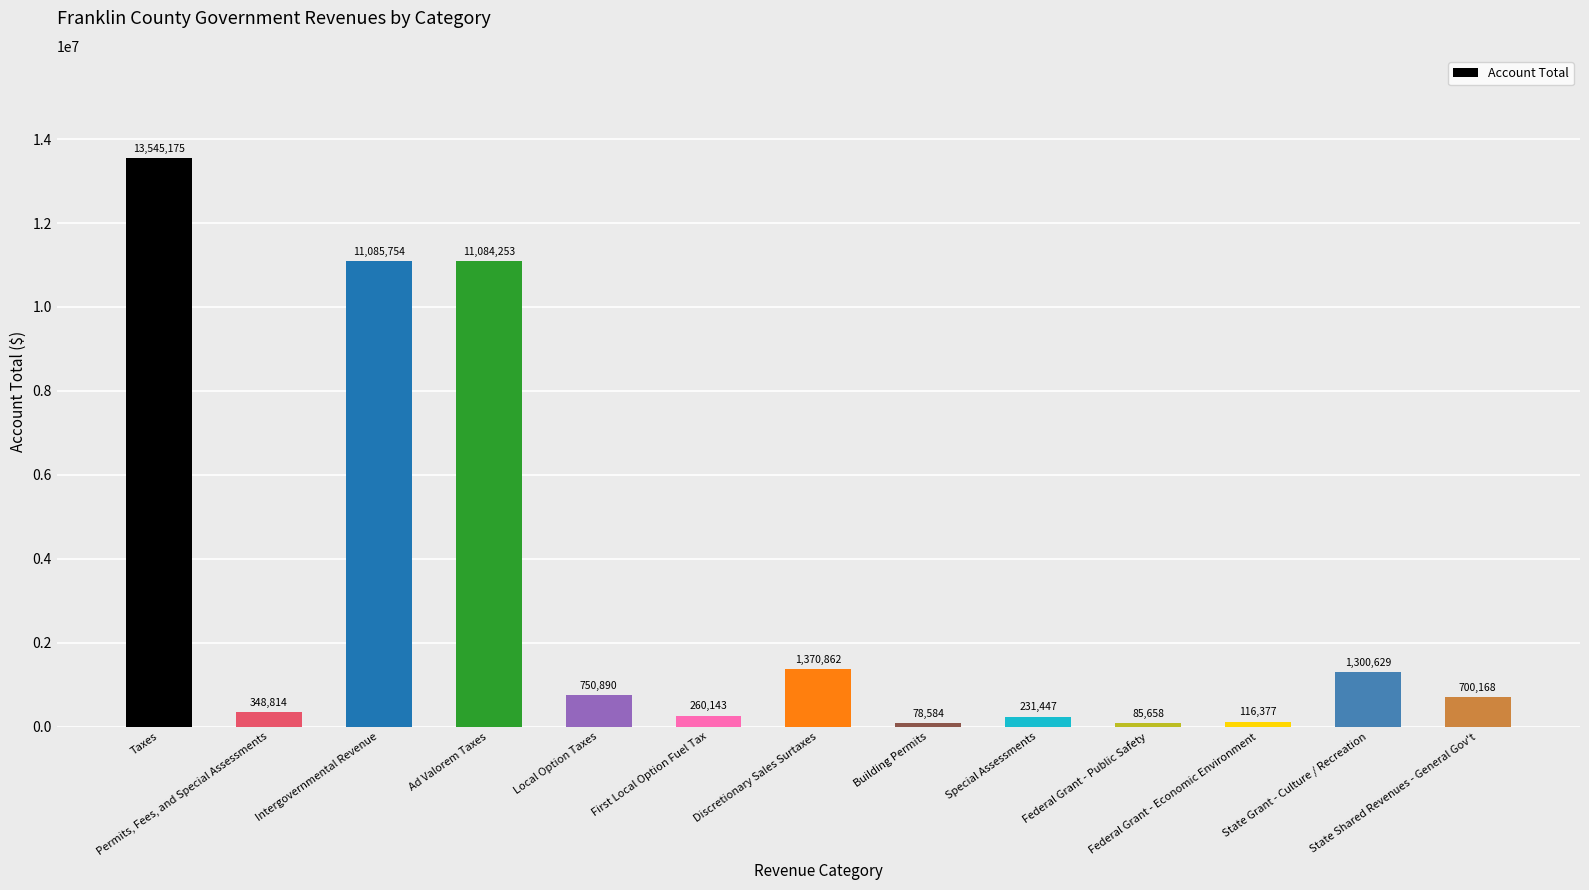

What is the sum of all values?

40958754